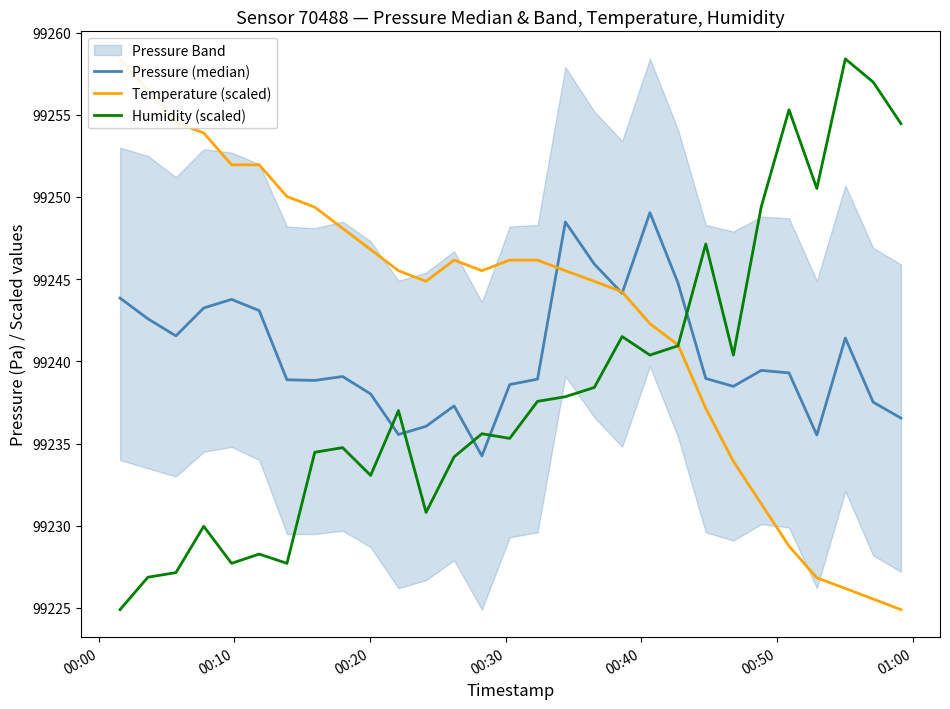

What is the highest value of the Humidity (scaled) series?

99258.4